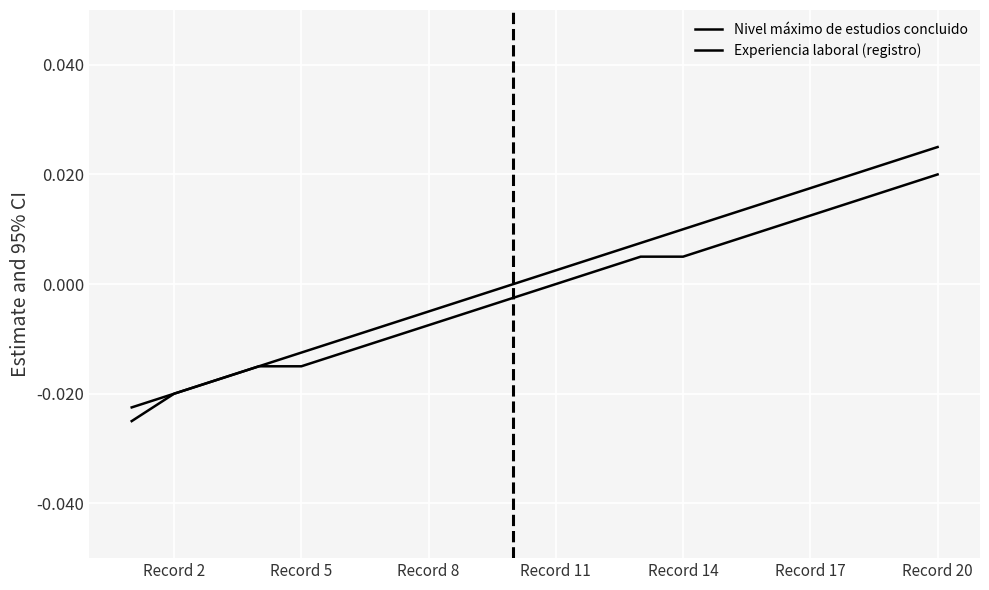

How many lines are shown in the chart?

2